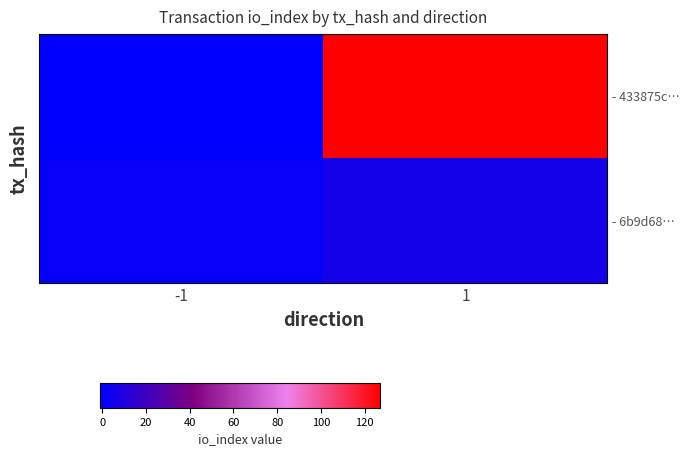

At which category does the chart reach its minimum across all series?

-1